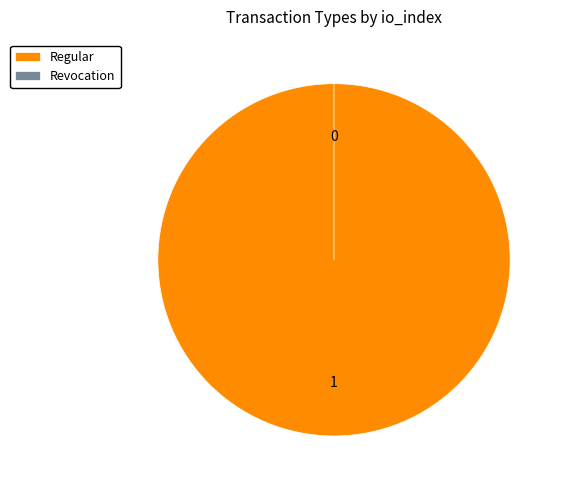

Which slice is the smallest?

Revocation